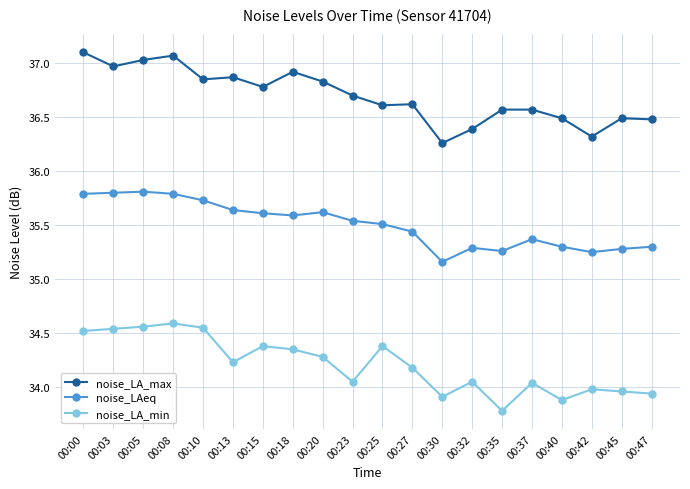

Which series has the largest total across all categories?

noise_LA_max